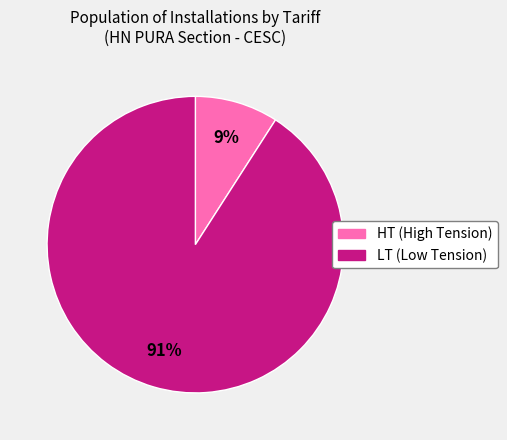

How many slices are in this pie chart?

2